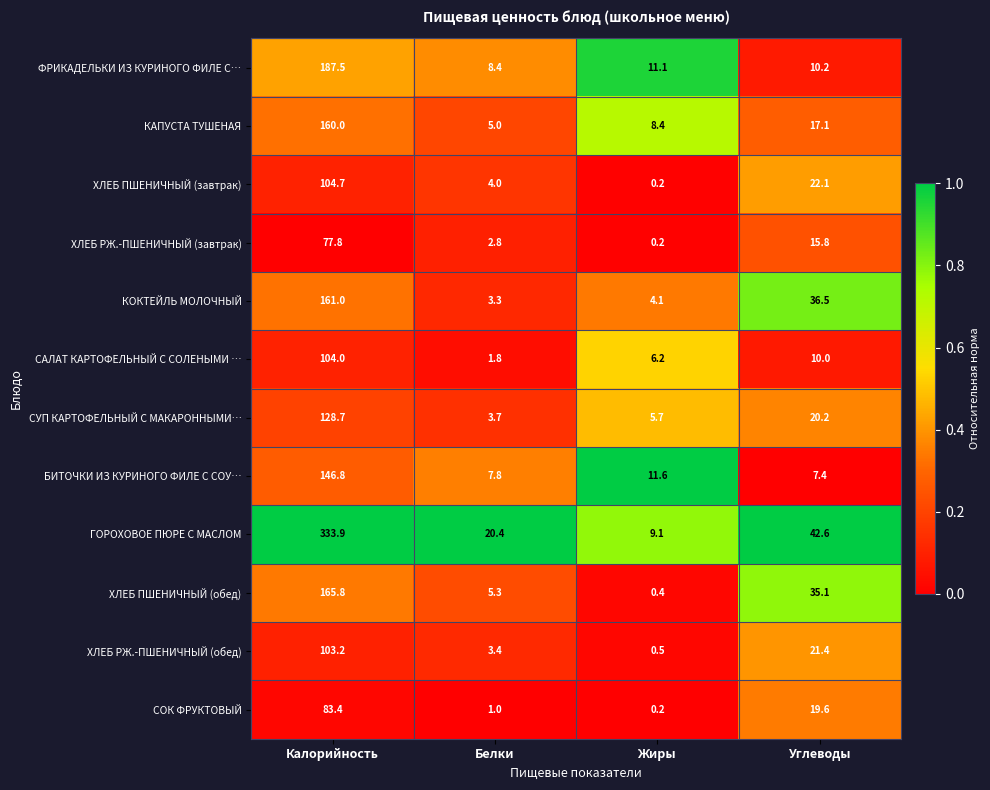

Where is ФРИКАДЕЛЬКИ ИЗ КУРИНОГО ФИЛЕ С… nearest to the value 97?

Жиры